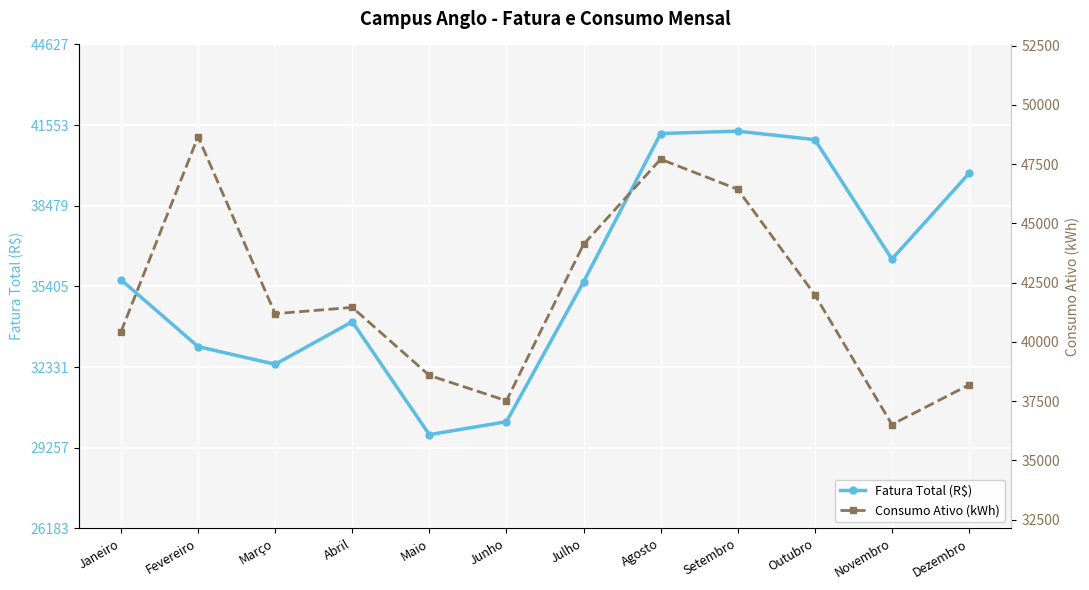

At Agosto, list the series in order from smallest to largest.

Fatura Total (R$), Consumo Ativo (kWh)